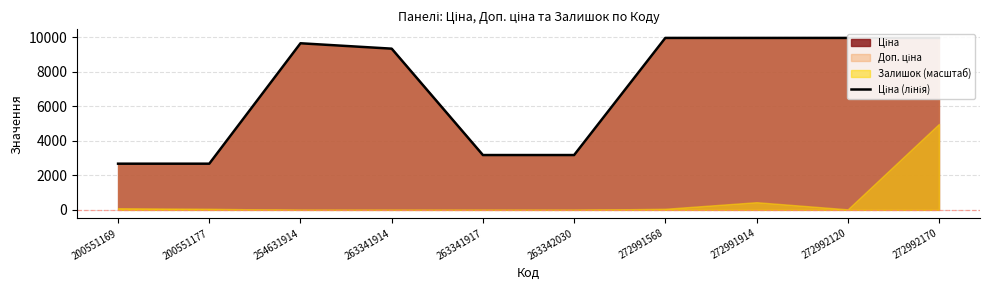

Does the chart have visible grid lines?

Yes